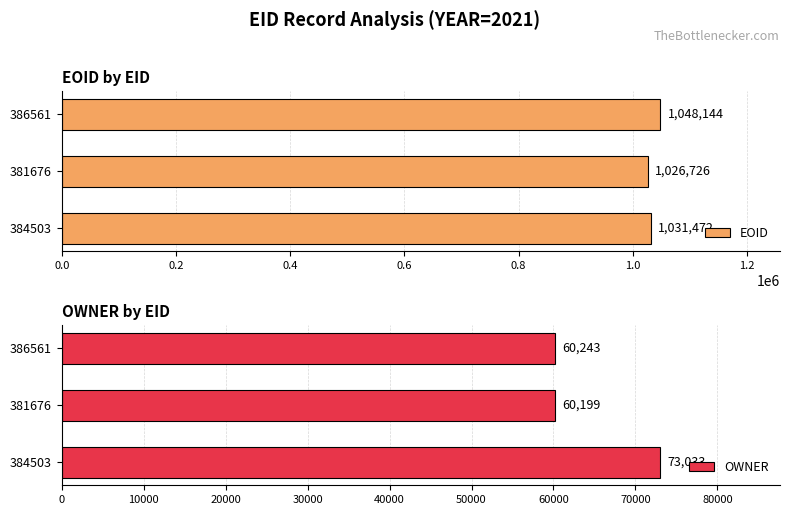

What is the maximum value for EOID?

1048144